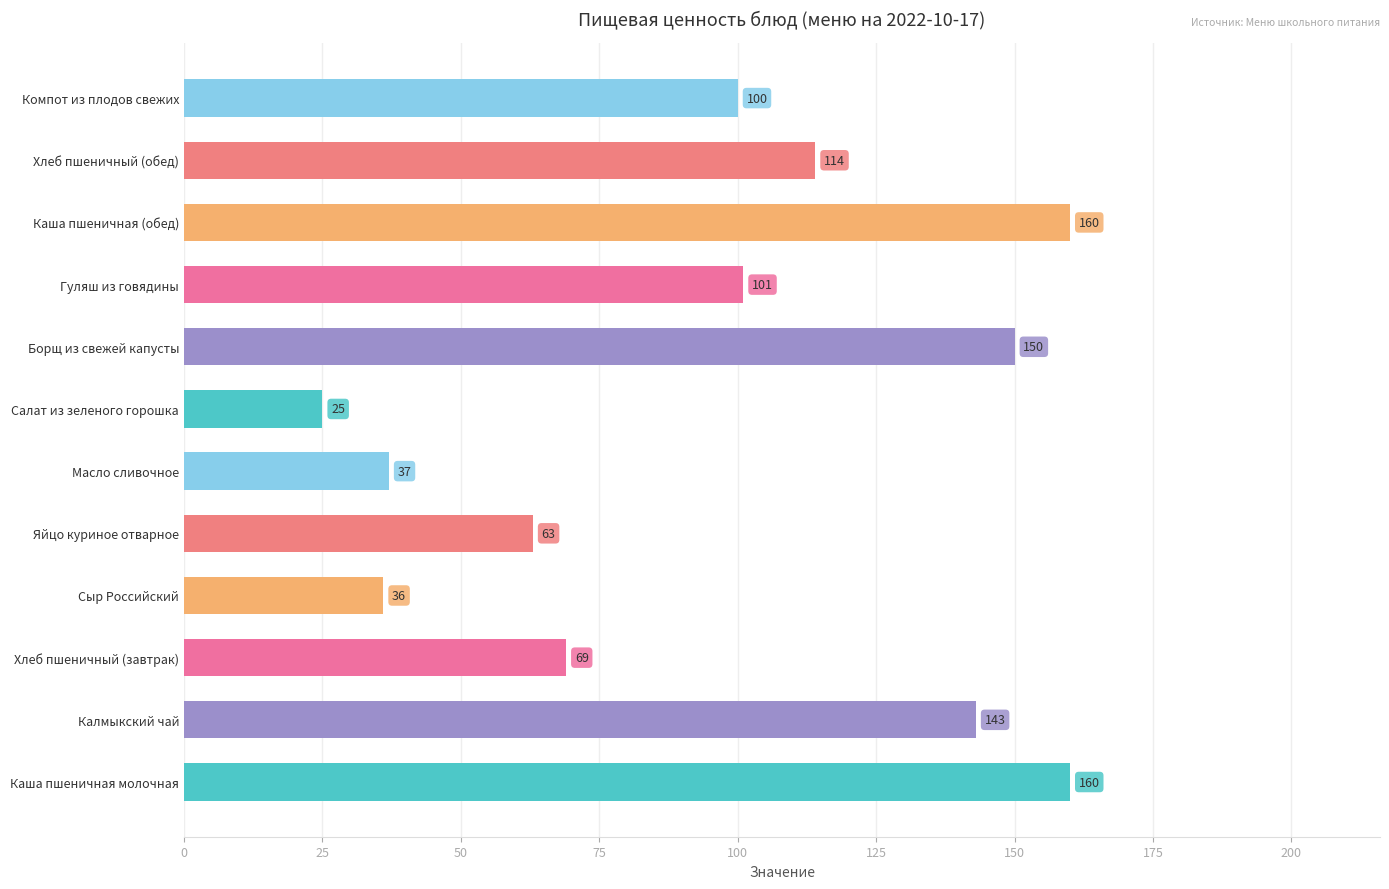

Are the bars grouped side by side (vs. stacked)?

No